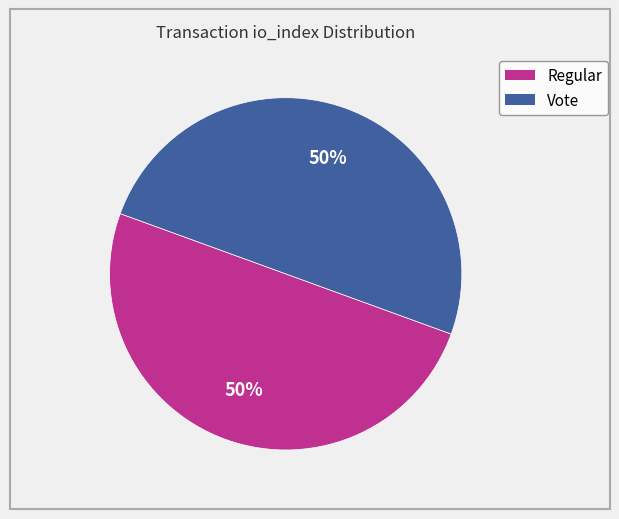

To the nearest percent, what is the average slice percentage?

50%